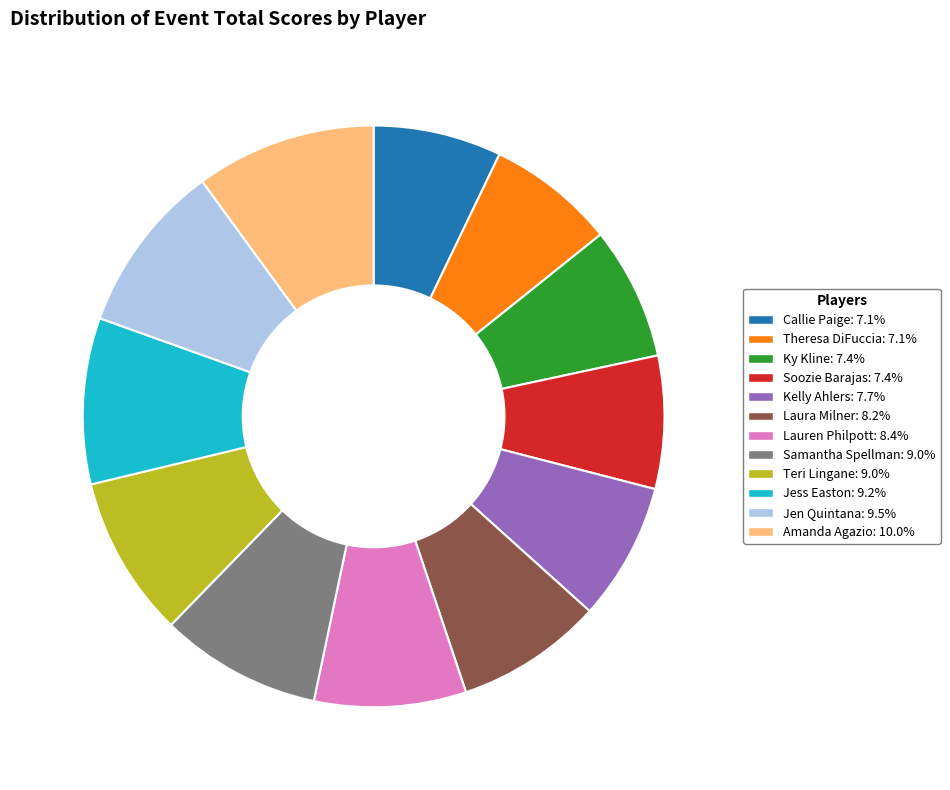

Is there a majority slice in this chart?

No